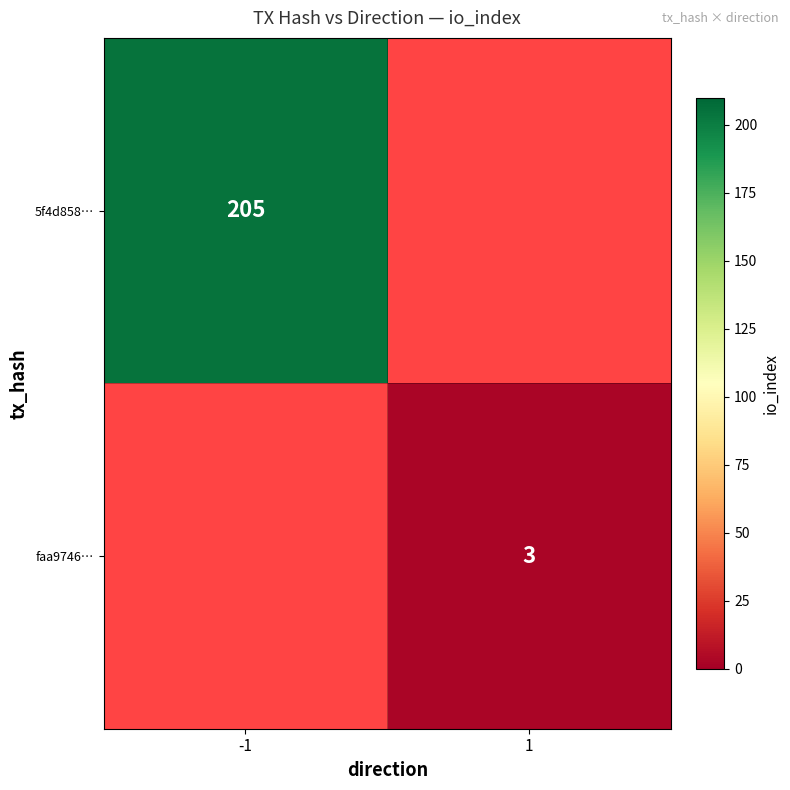

The 5f4d858… series shows 205 at -1. True or false?

True